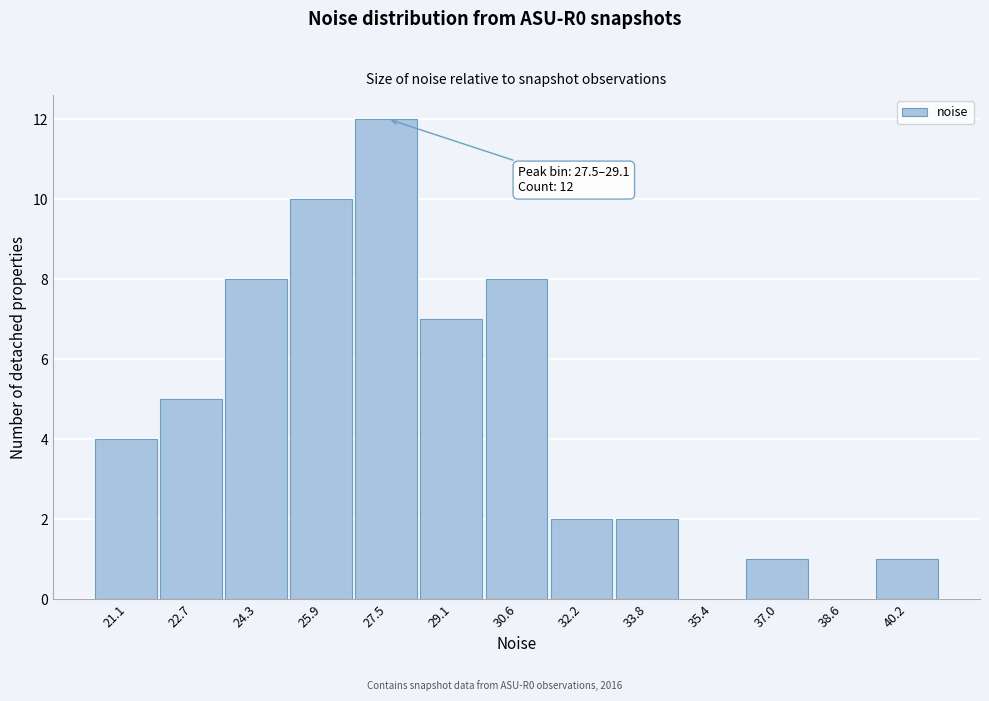

Reading left to right, extract all data points from this chart.

21.1=4	22.7=5	24.3=8	25.9=10	27.5=12	29.1=7	30.6=8	32.2=2	33.8=2	35.4=0	37.0=1	38.6=0	40.2=1